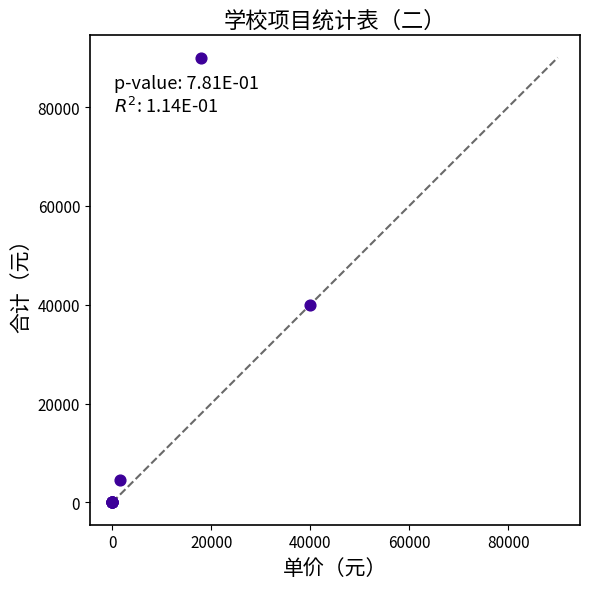

What Y value in the scatter plot is closest to 45000?

40000